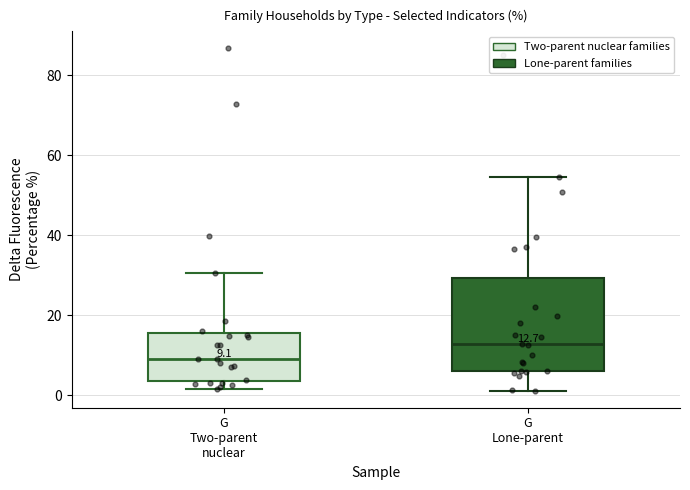

Comparing the boxes themselves (not the whiskers), which one is the tallest?

G Lone-parent